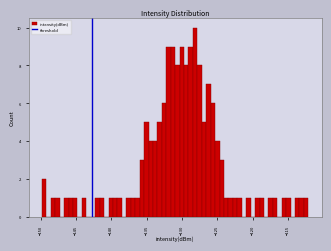

Around what value on the x-axis is the tallest bar? Give the approximate position of its centre, as read against the axis.

-128.0